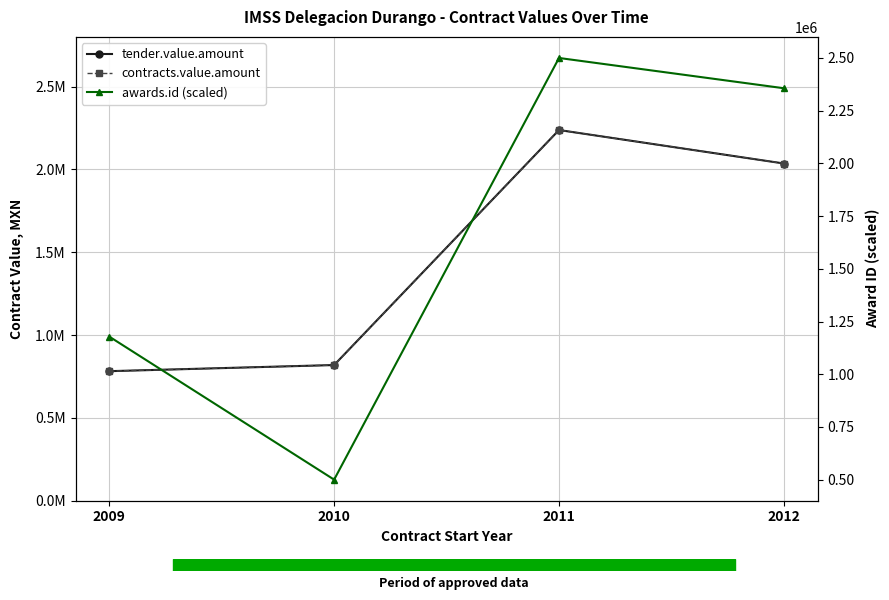

Is the value of awards.id (scaled) at 2009 greater than the value of tender.value.amount at 2012?

No